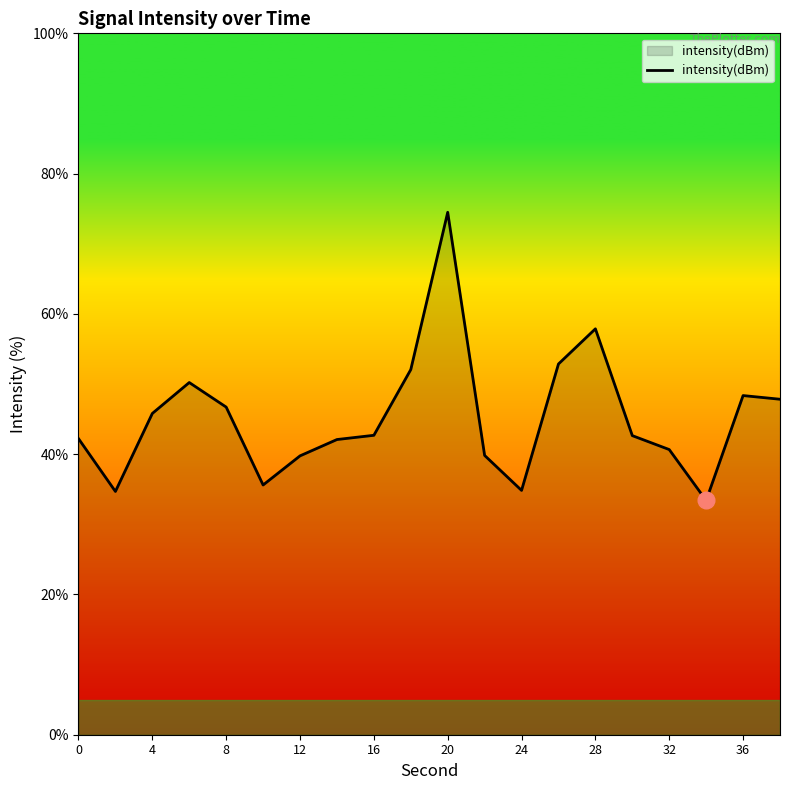

What is the smallest value displayed?

33.4